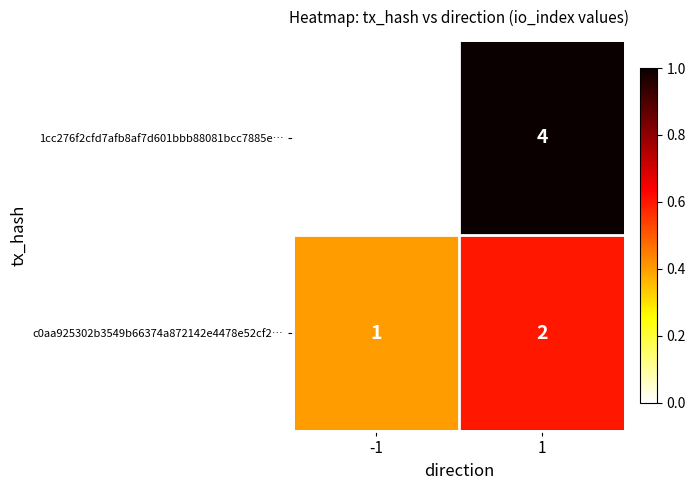

At 1, list the series in order from largest to smallest.

1cc276f2cfd7afb8af7d601bbb88081bcc7885e…, c0aa925302b3549b66374a872142e4478e52cf2…